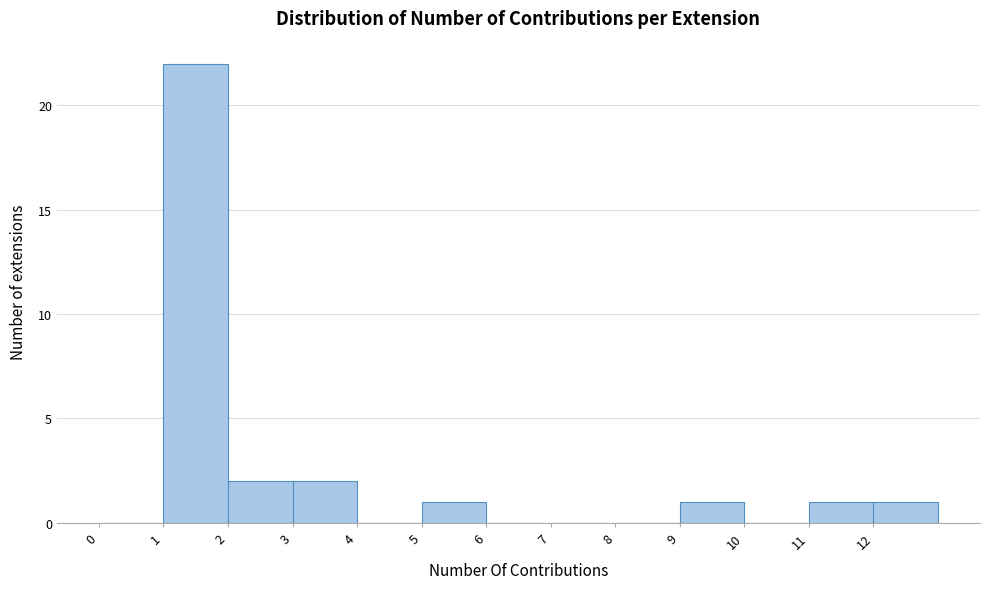

Reading left to right, transcribe this chart: for each bar, give the range it covers on the x-axis and its height. The values are not printed on the chart, so give them approximately, as read against the axis.

0 to 1: 0
1 to 2: 22
2 to 3: 2
3 to 4: 2
4 to 5: 0
5 to 6: 1
6 to 7: 0
7 to 8: 0
8 to 9: 0
9 to 10: 1
10 to 11: 0
11 to 12: 1
12 to 13: 1